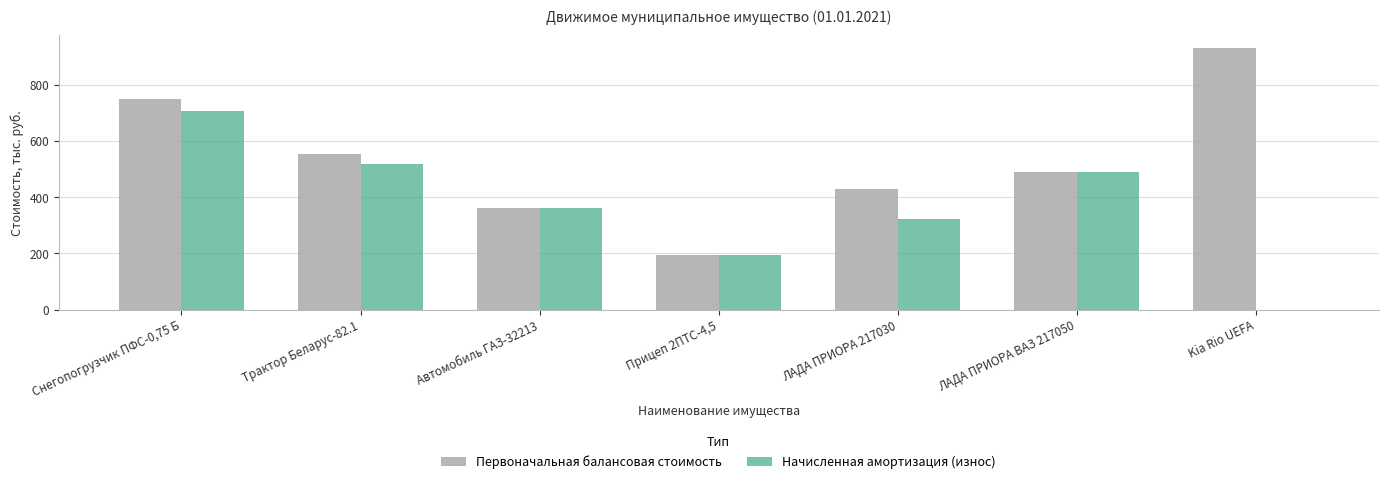

At which category is the sum across all series the highest?

Снегопогрузчик ПФС-0,75 Б